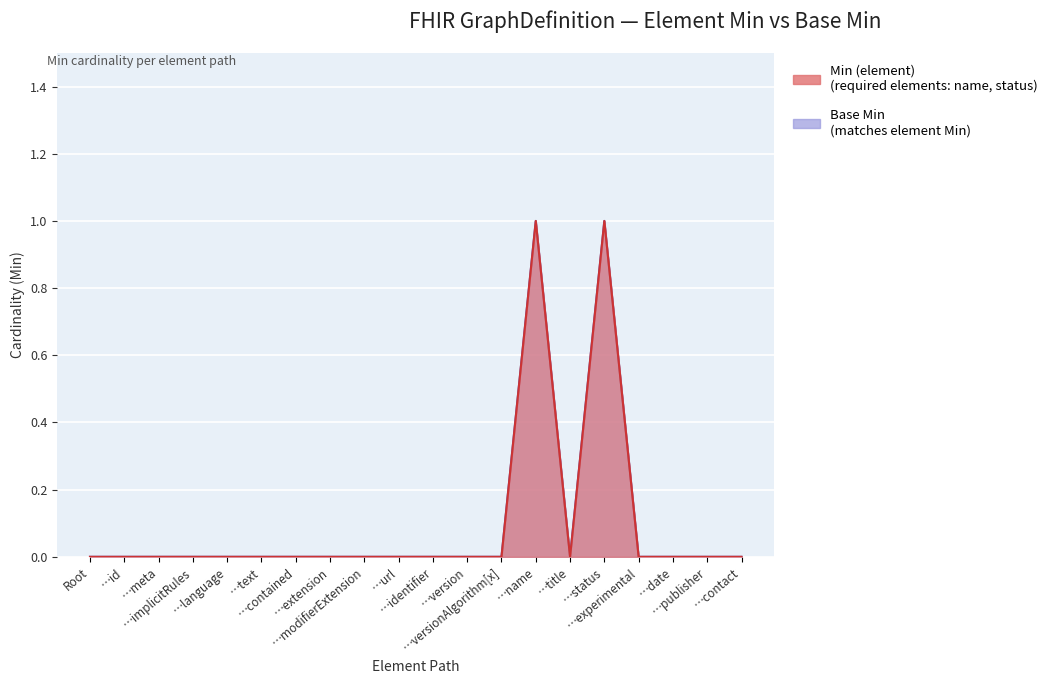

True or false: Min (element) and Base Min intersect in this chart.

False